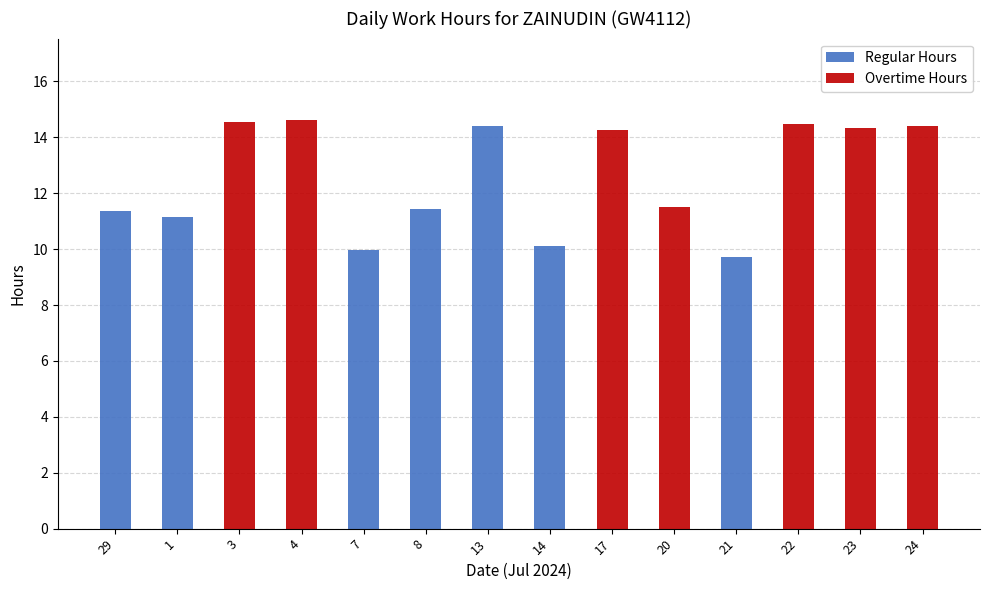

How many data points in Regular Hours are above 9?

7